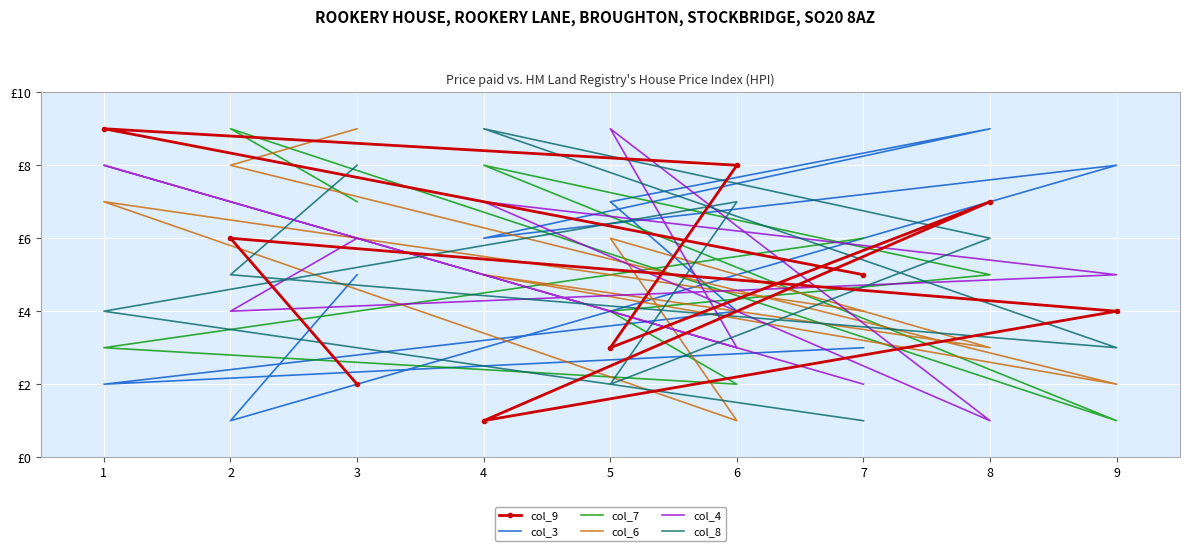

Where is the first local minimum for col_3?

2